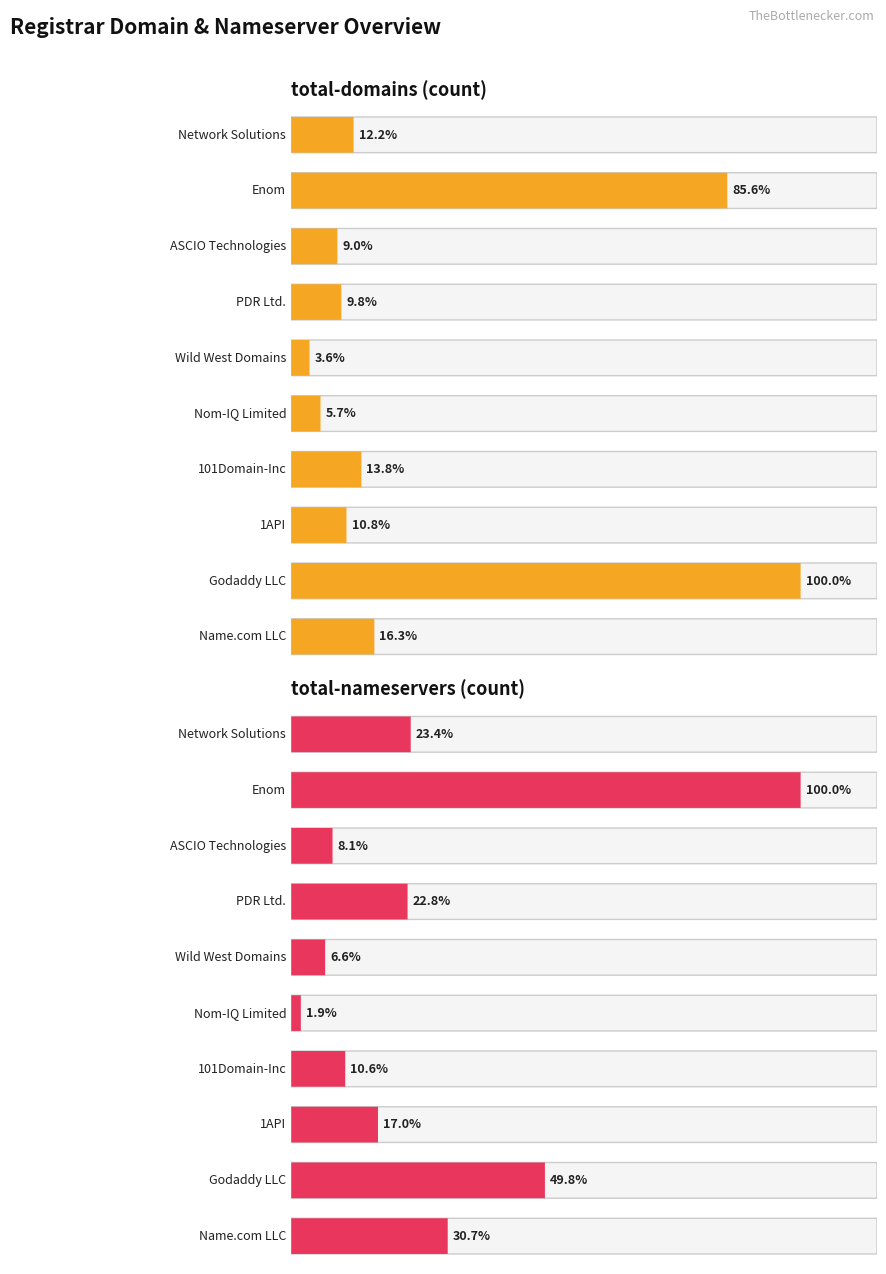

True or false: total-nameservers has a value of 659 at Enom.

False